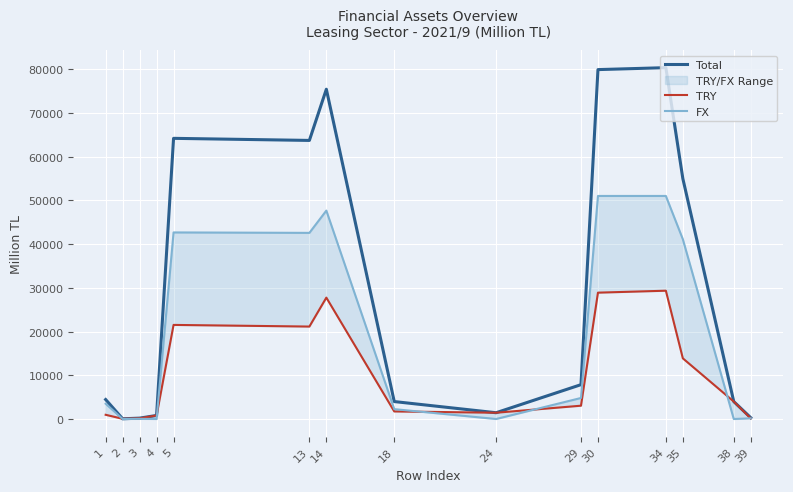

What is the value of the Total point at the 15th from the left?

297